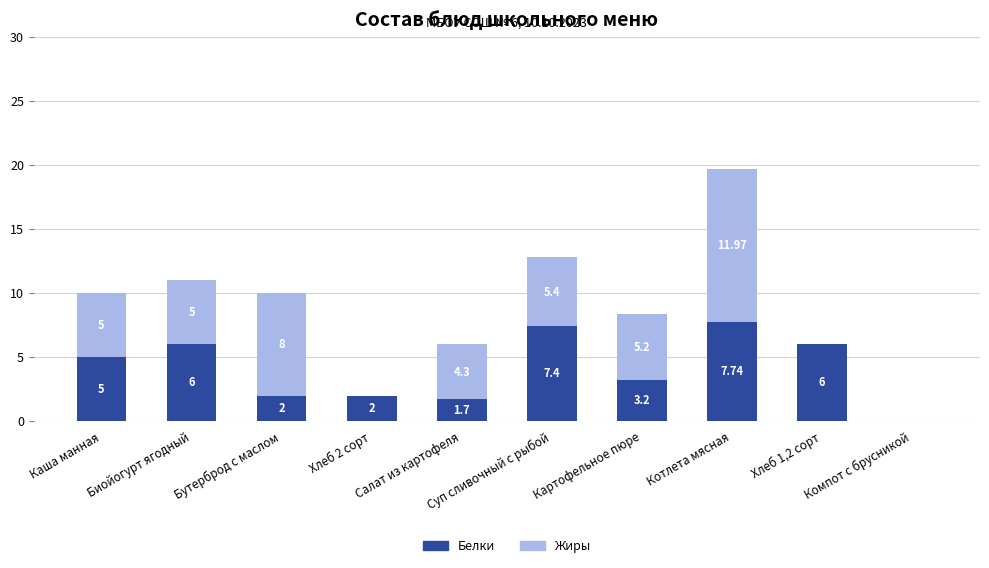

What is the total value across all series at Салат из картофеля?

6.0